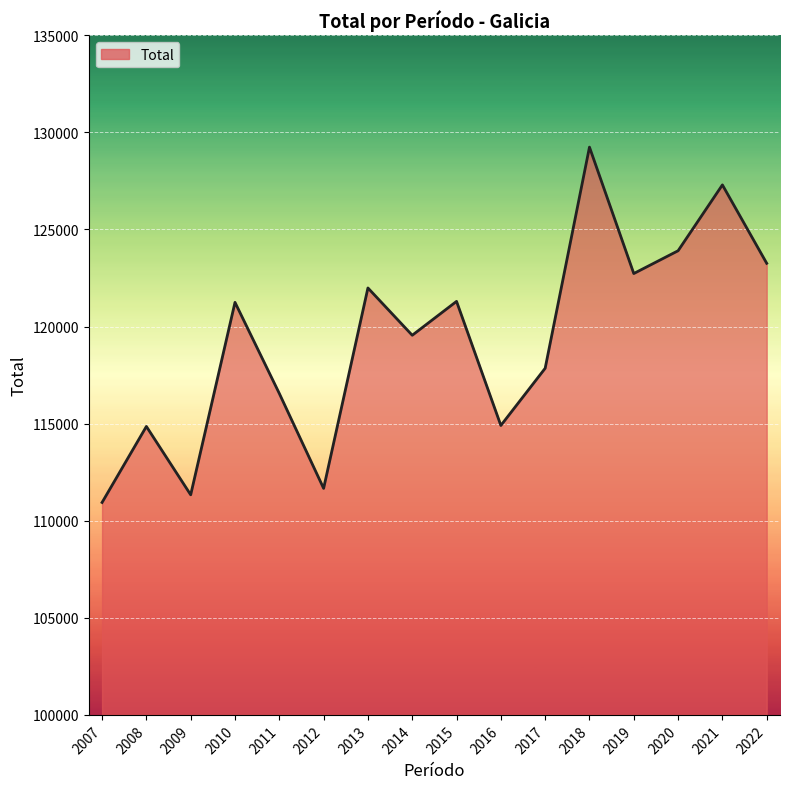

True or false: the data has more than 2 interior local peaks.

True